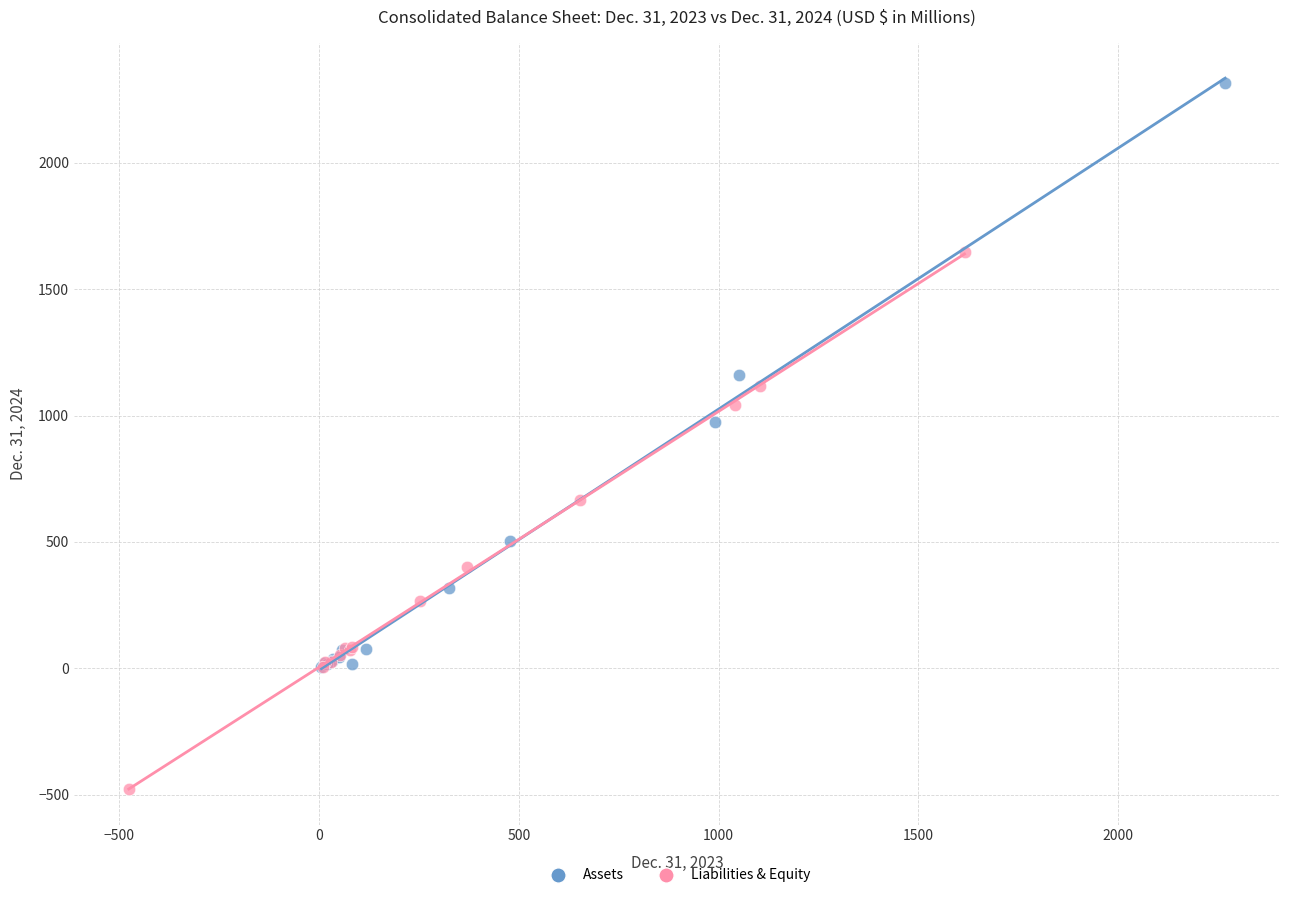

Which series reaches the maximum Y coordinate?

Assets